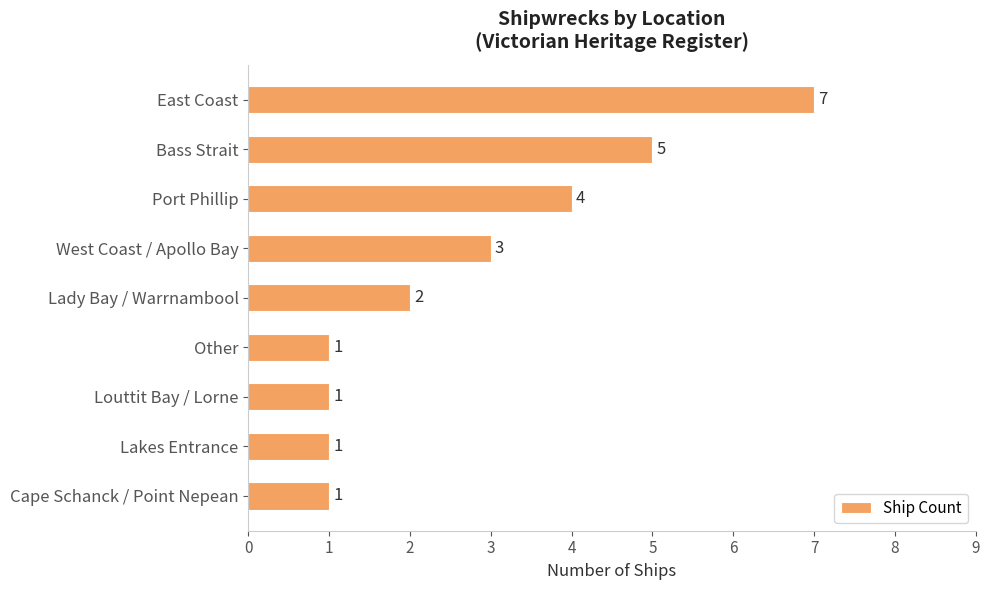

What is the change in value from Port Phillip to Louttit Bay / Lorne?

-3